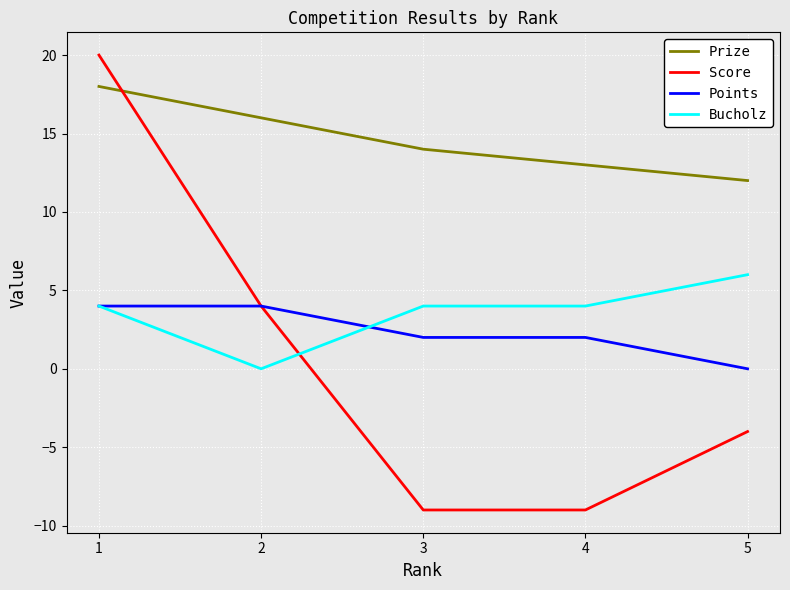

Reading right to left, extract all data points from this chart.

Prize: 12	13	14	16	18
Score: -4	-9	-9	4	20
Points: 0	2	2	4	4
Bucholz: 6	4	4	0	4